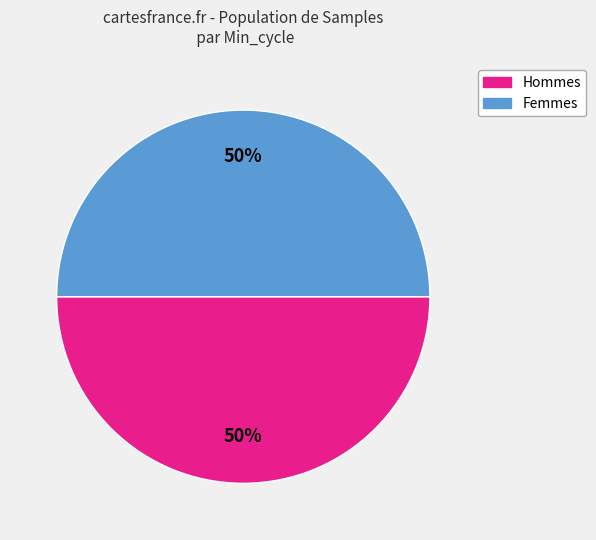

To the nearest percent, what is the average slice percentage?

50%